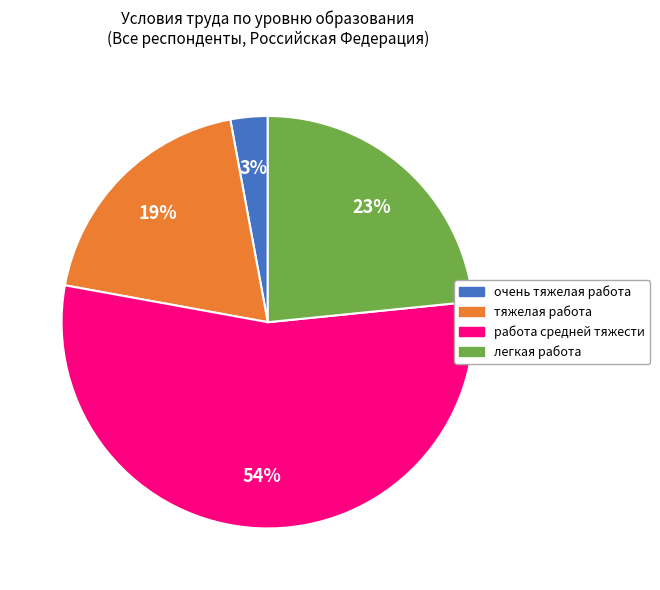

Is it true that очень тяжелая работа is 3% of the pie?

True